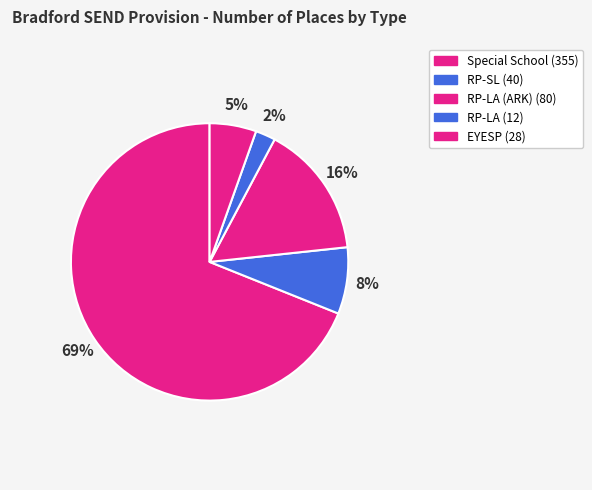

To the nearest percent, what is the difference between the largest and smallest slice percentages?

67%